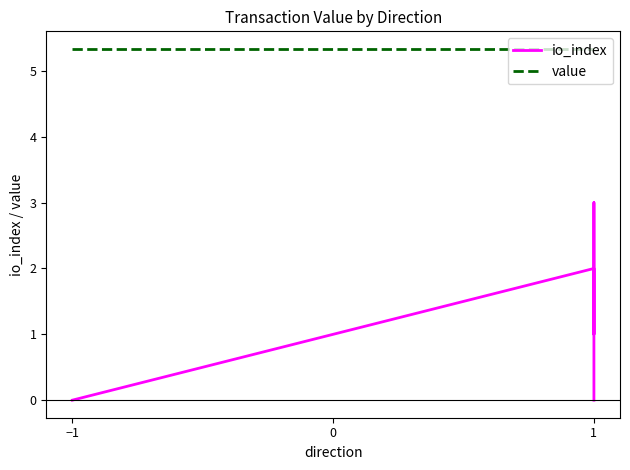

List the series in order of their overall mean, lowest first.

io_index, value